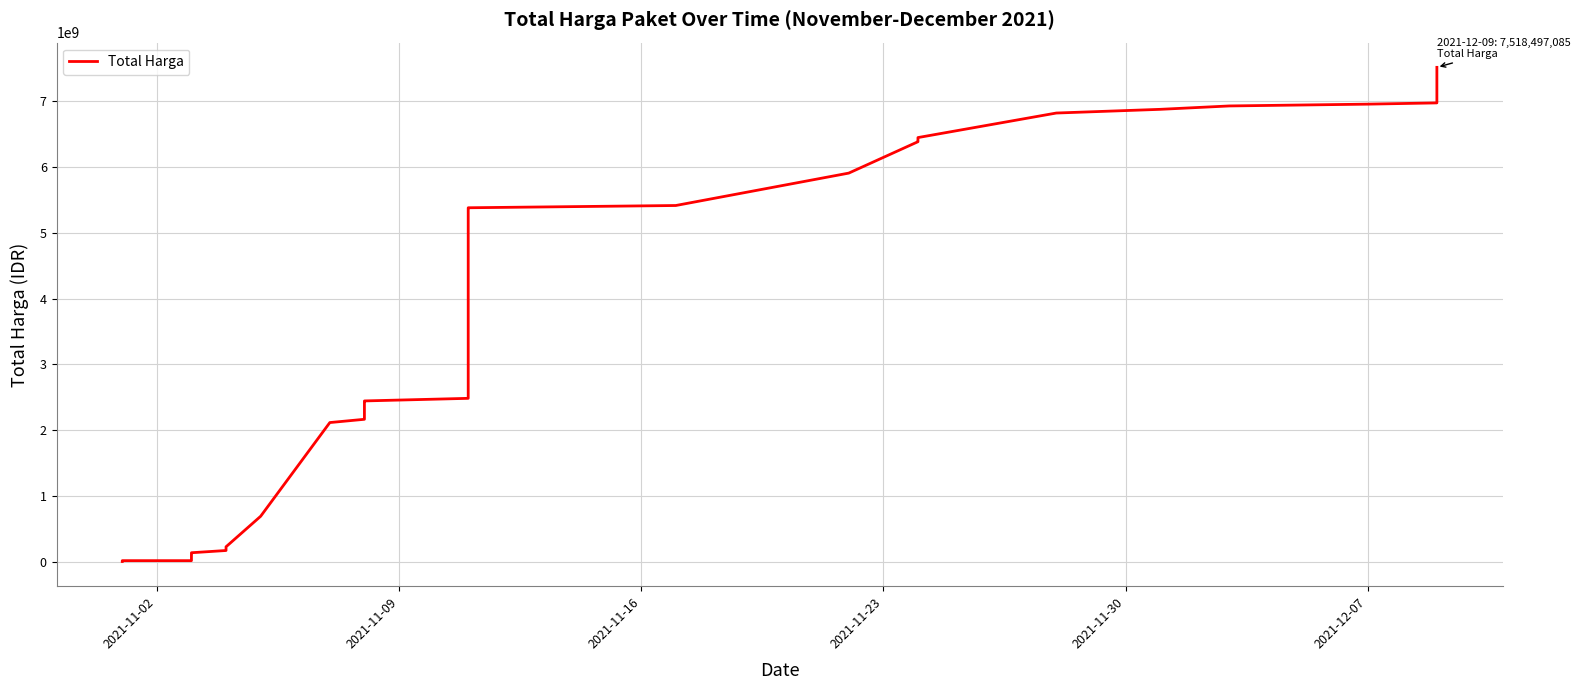

How many series are shown in this chart?

1